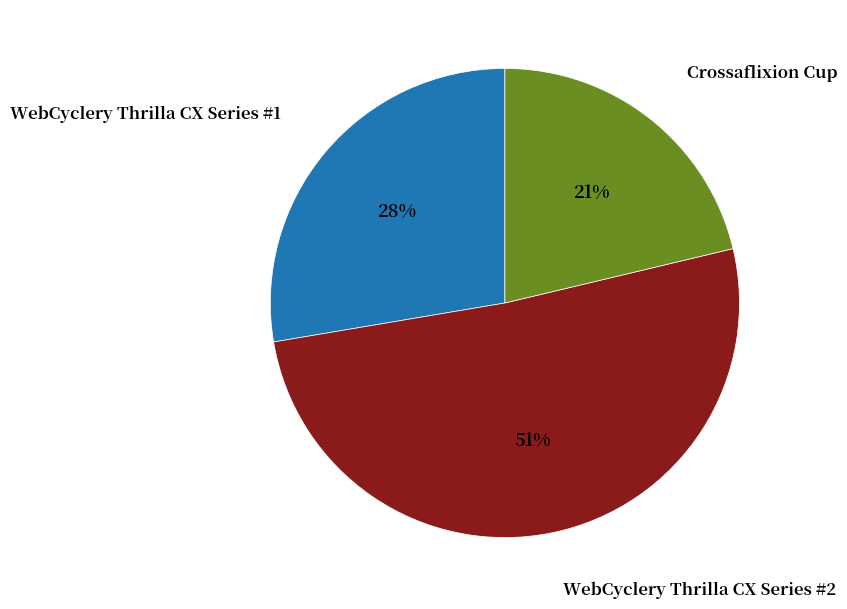

To the nearest percent, what is the average slice percentage?

33%